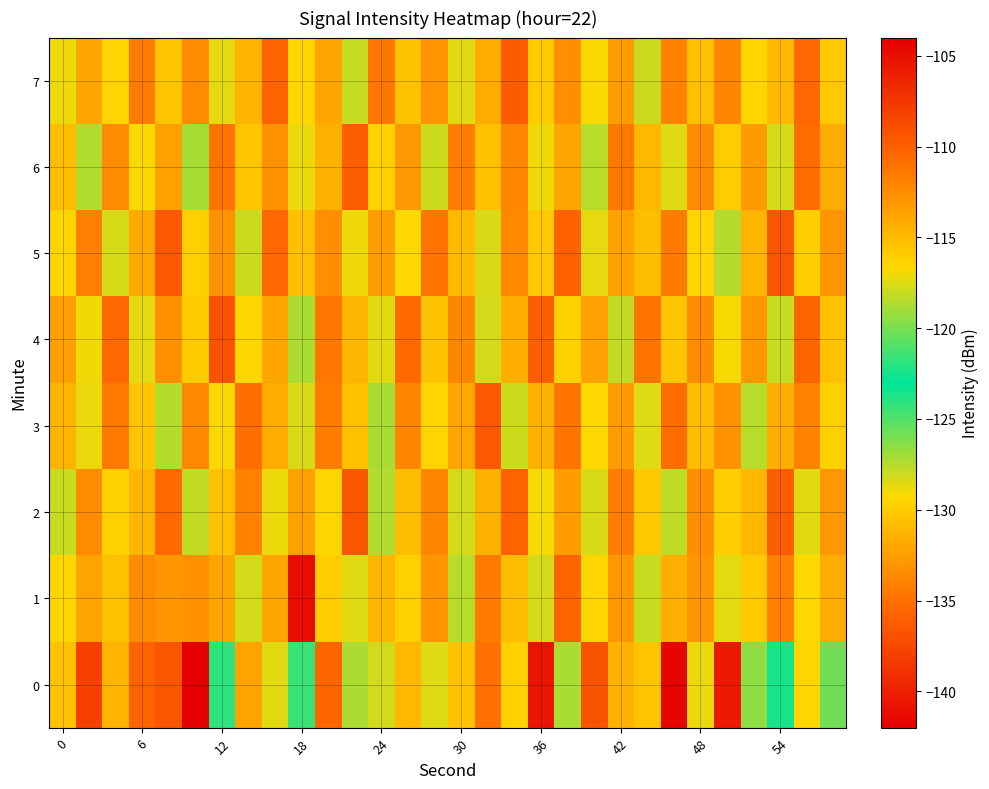

Count the number of categories in the chart.

30